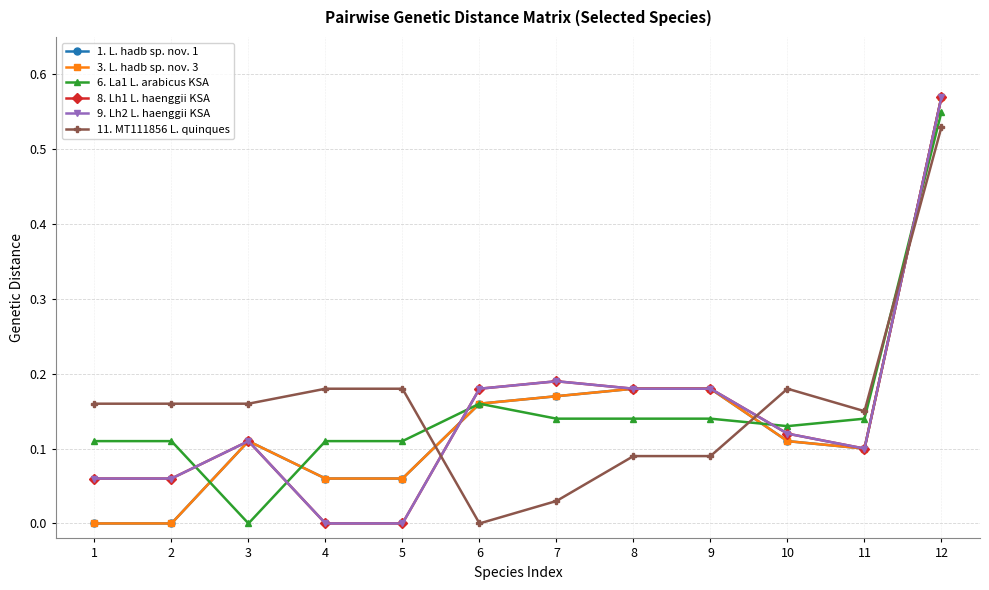

Is this an area chart (filled region under the line)?

No